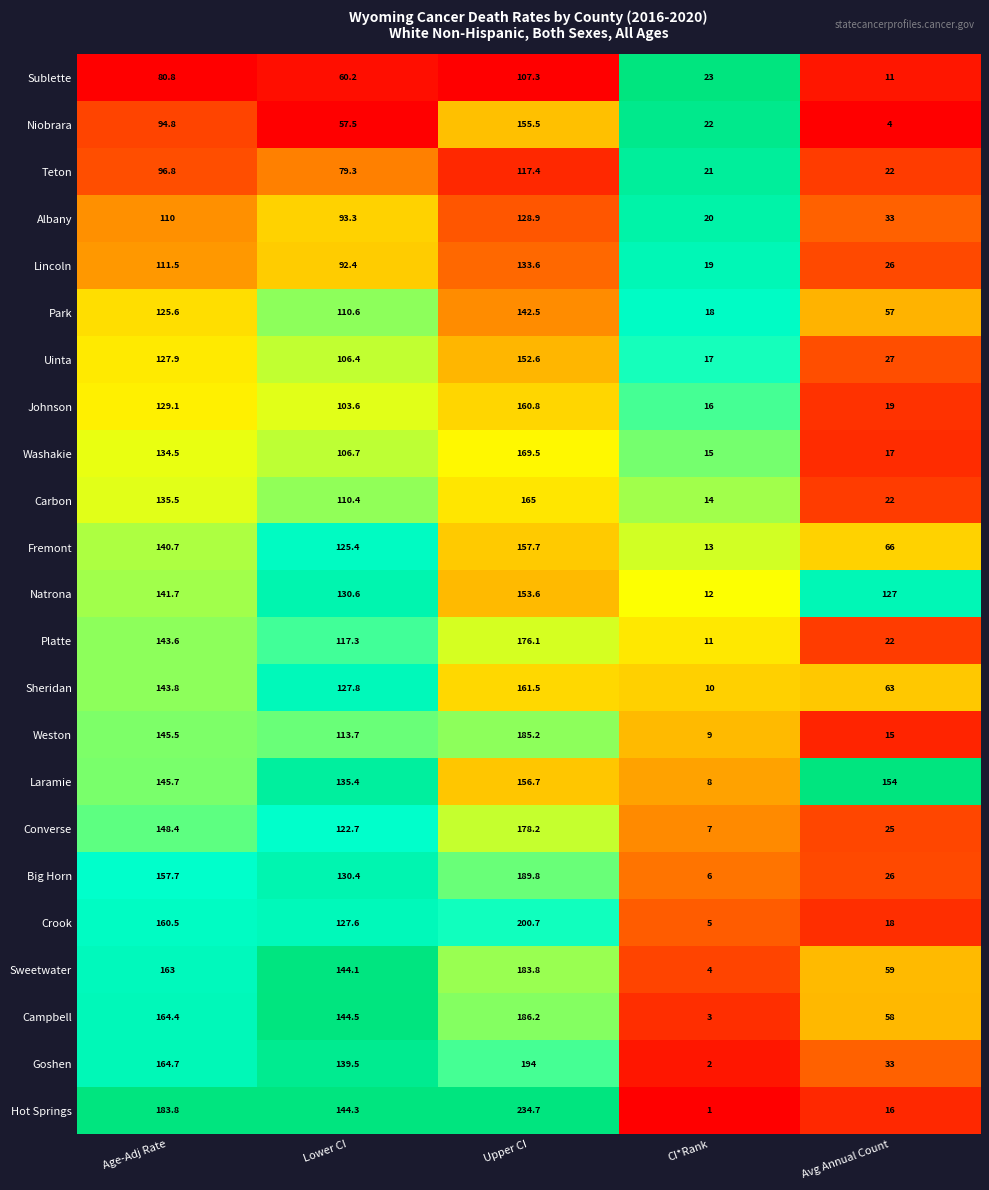

What is the sum of all Laramie values?

599.8